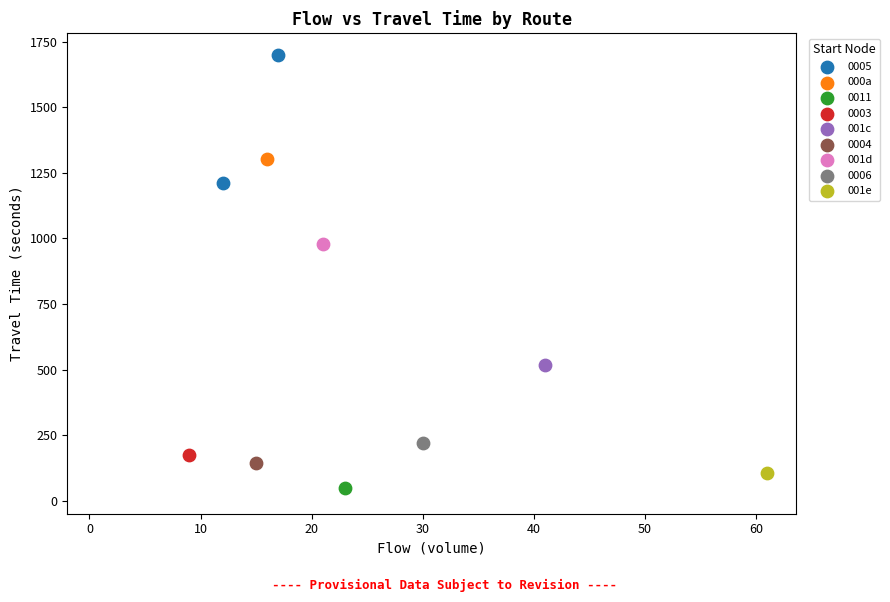

What are all the series names shown in the legend?

0005, 000a, 0011, 0003, 001c, 0004, 001d, 0006, 001e